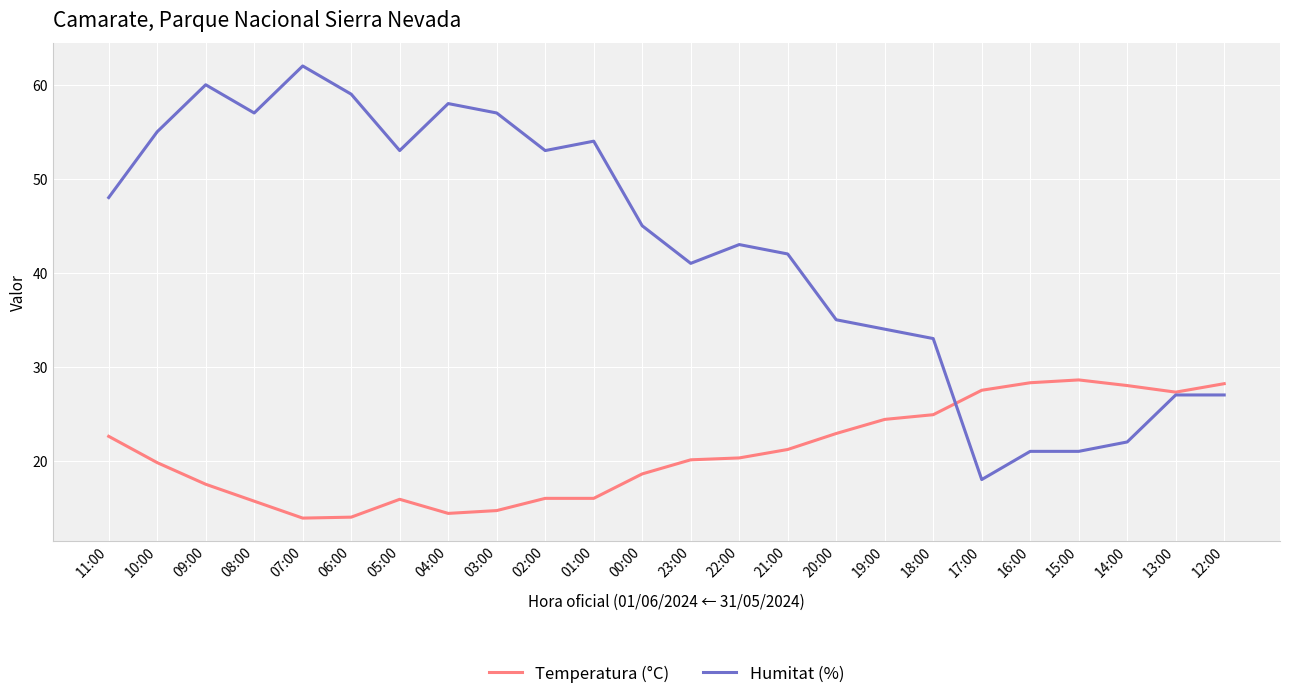

What is the total value across all series at 22:00?

63.3